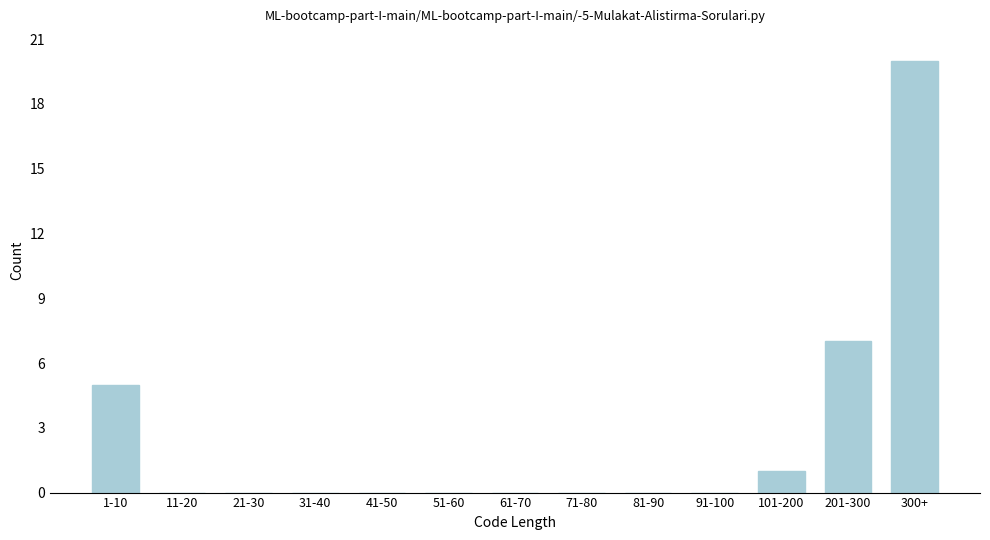

Reading left to right, list all the values displayed in this chart.

1-10=5	11-20=0	21-30=0	31-40=0	41-50=0	51-60=0	61-70=0	71-80=0	81-90=0	91-100=0	101-200=1	201-300=7	300+=20